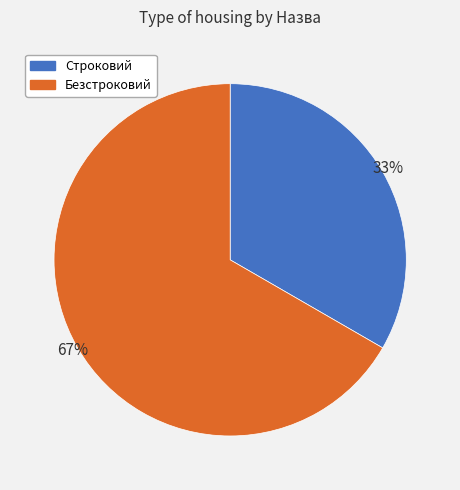

Between Строковий and Безстроковий, which is larger?

Безстроковий